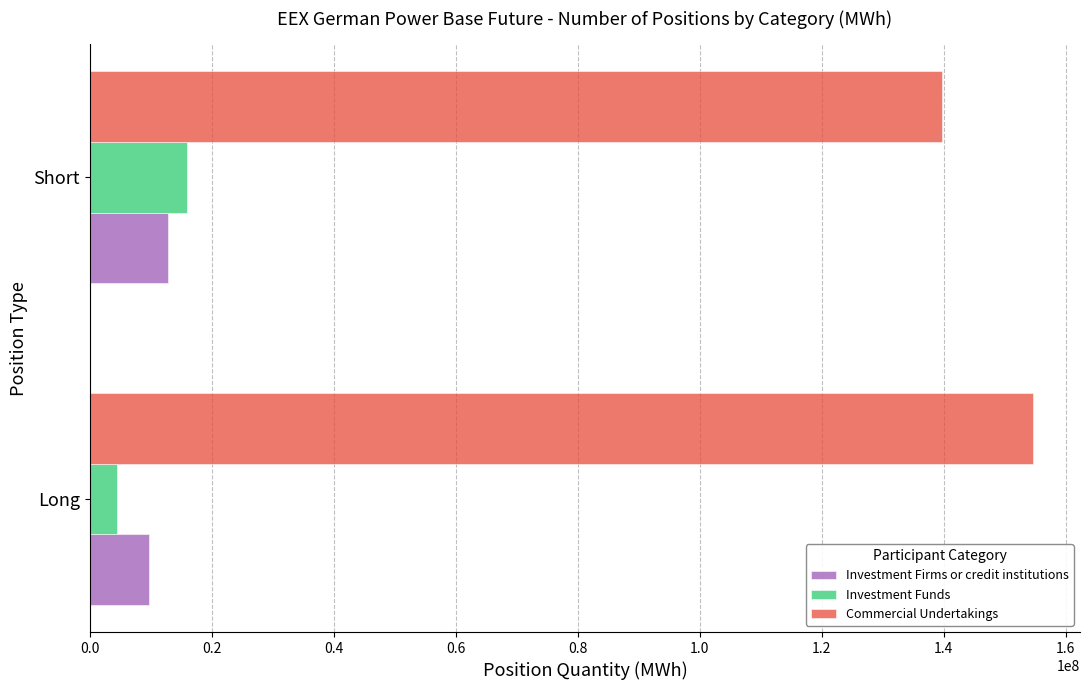

List the labels in order of Commercial Undertakings value, smallest first.

Short, Long